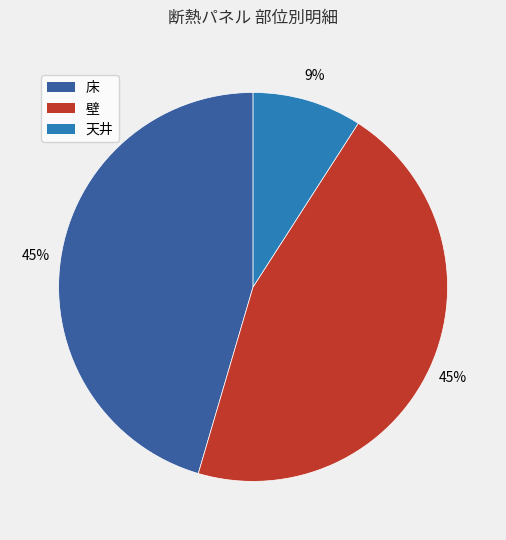

To the nearest percent, what portion does 天井 represent?

9%